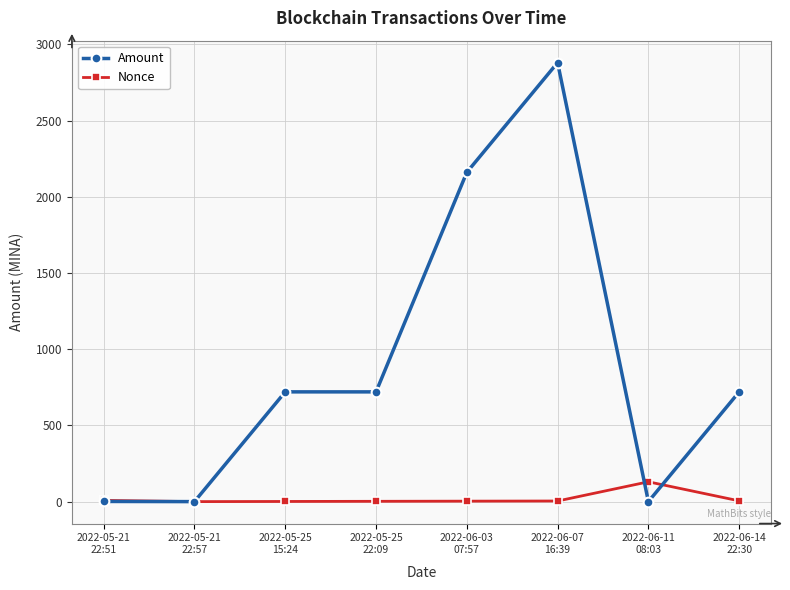

Is it true that Amount equals 1.1 at 2022-05-21
22:51?

True